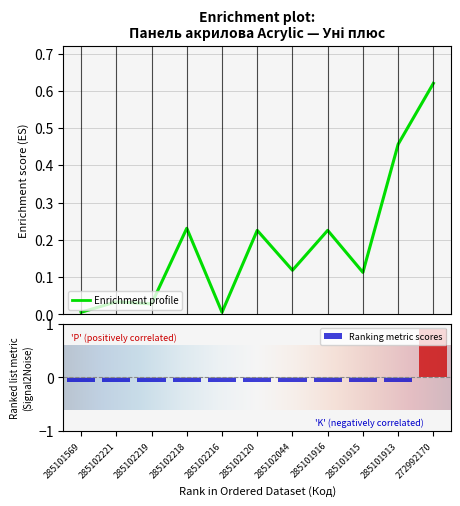

Where does the Ranking metric scores series first go above 0?

272992170